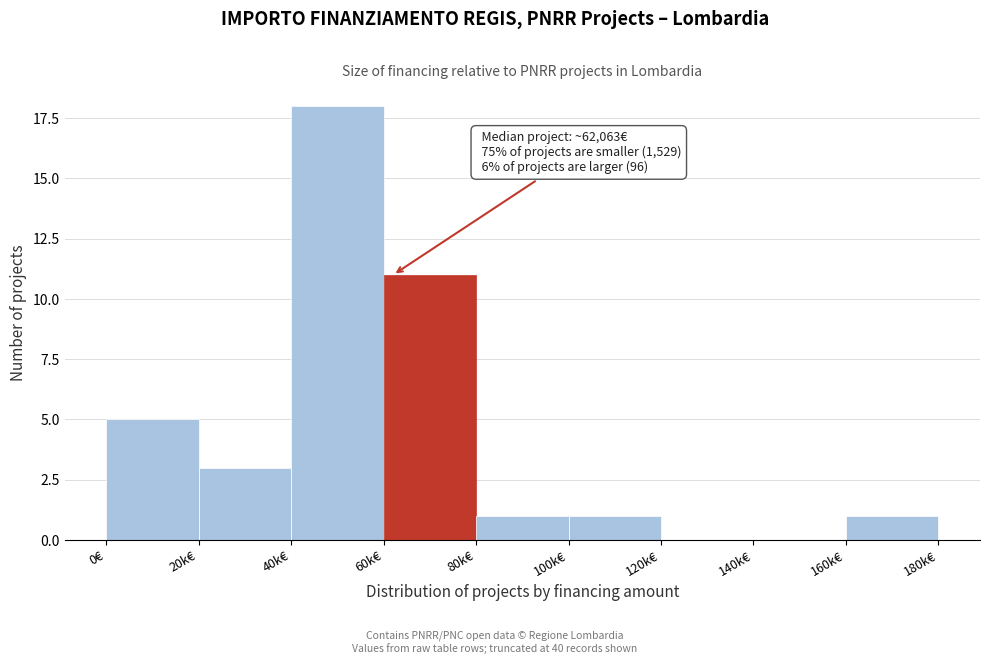

Reading right to left, transcribe all the data shown in this chart.

160k€=1	140k€=0	120k€=0	100k€=1	80k€=1	60k€=11	40k€=18	20k€=3	0€=5